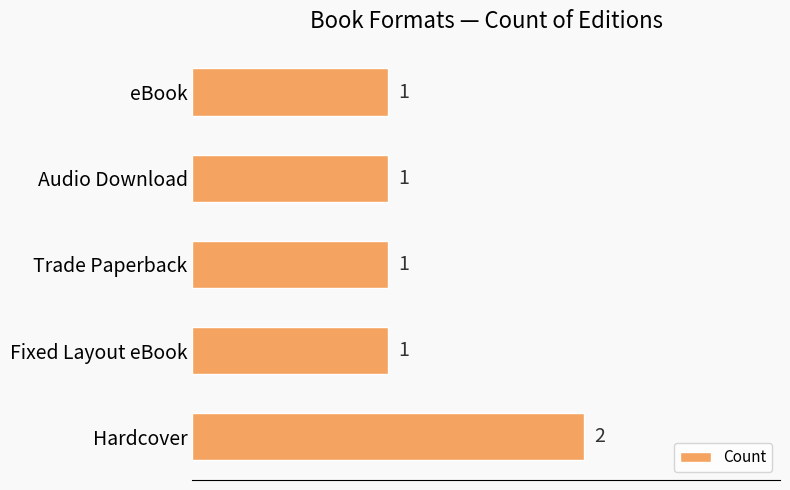

What is the sum of all values?

6